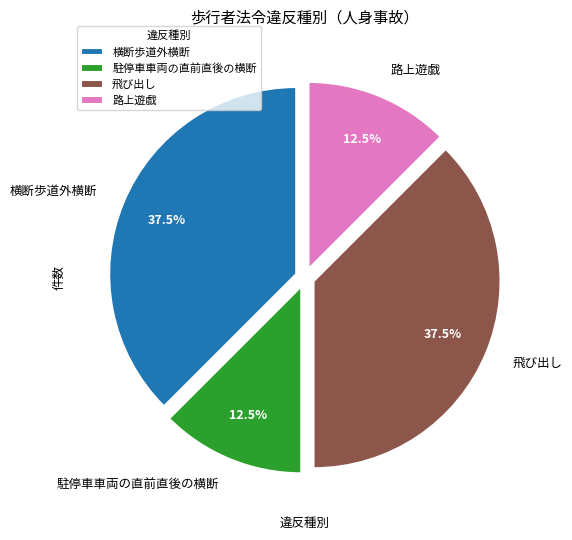

Between 横断歩道外横断 and 駐停車車両の直前直後の横断, which is larger?

横断歩道外横断